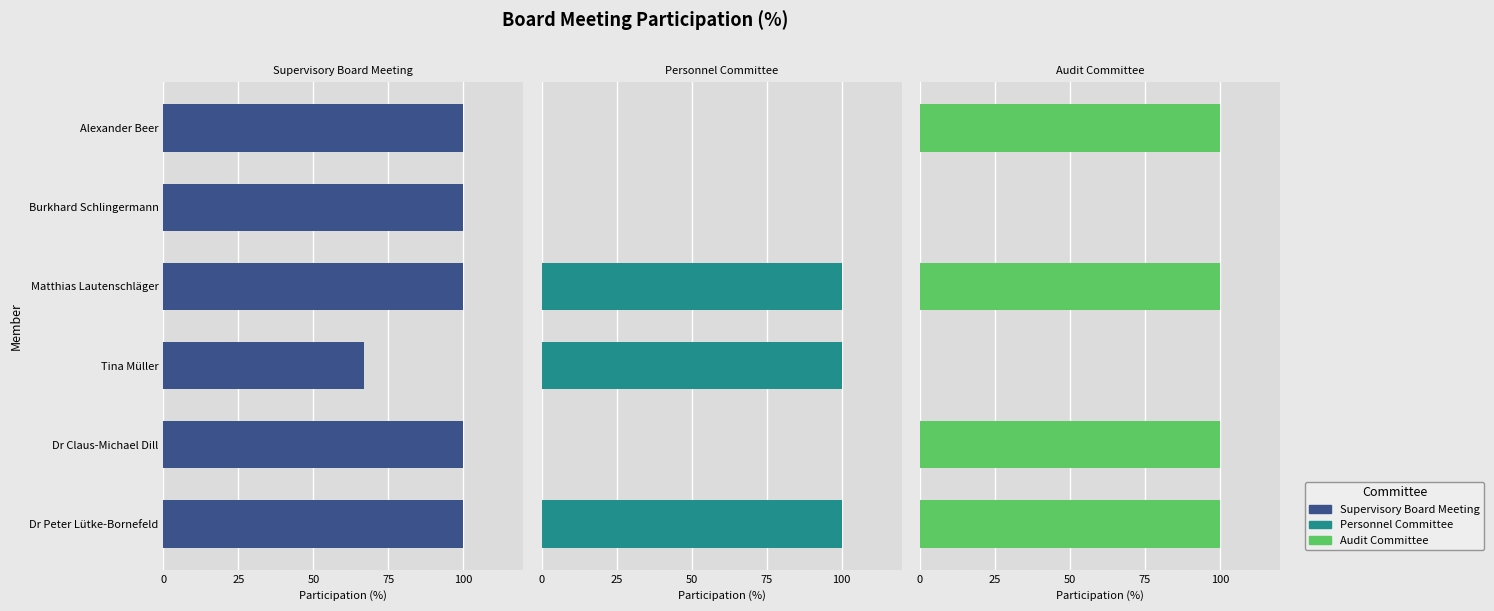

What are all the series names shown in the legend?

Supervisory Board Meeting, Personnel Committee, Audit Committee